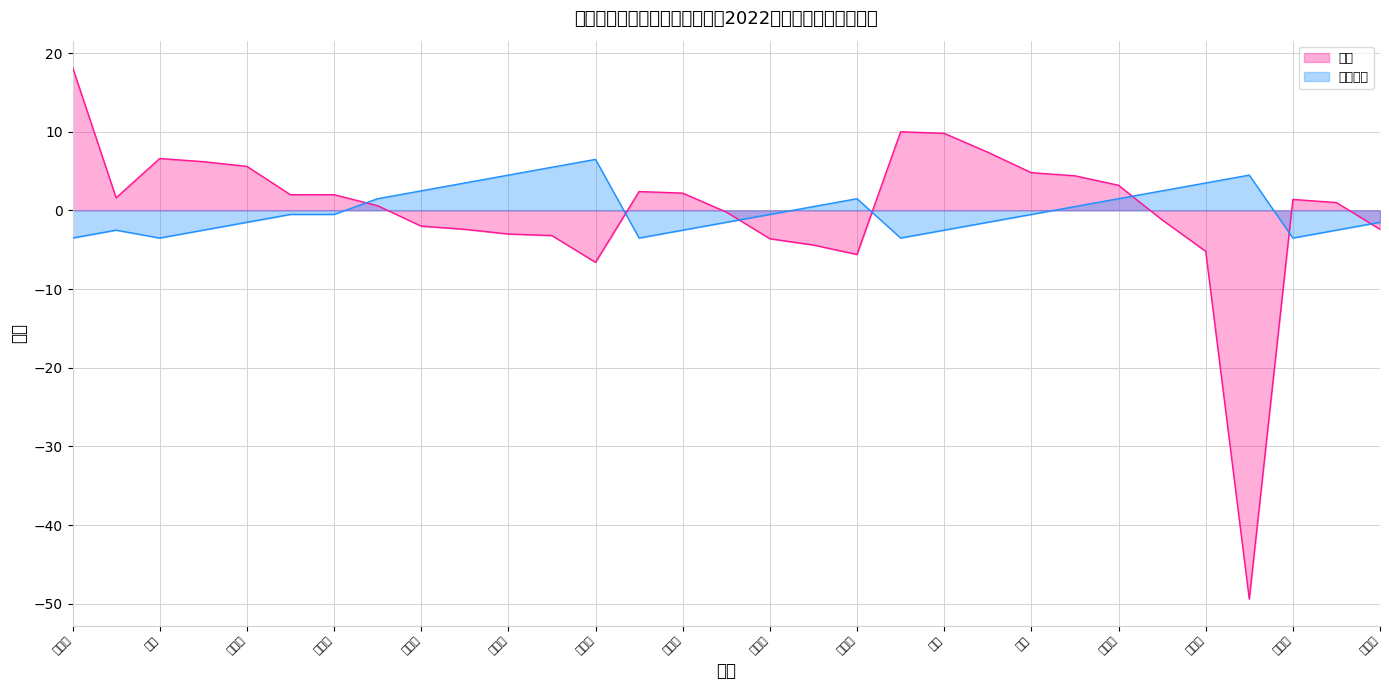

True or false: 成绩 has a value of 1.4 at 杨诗华.

False